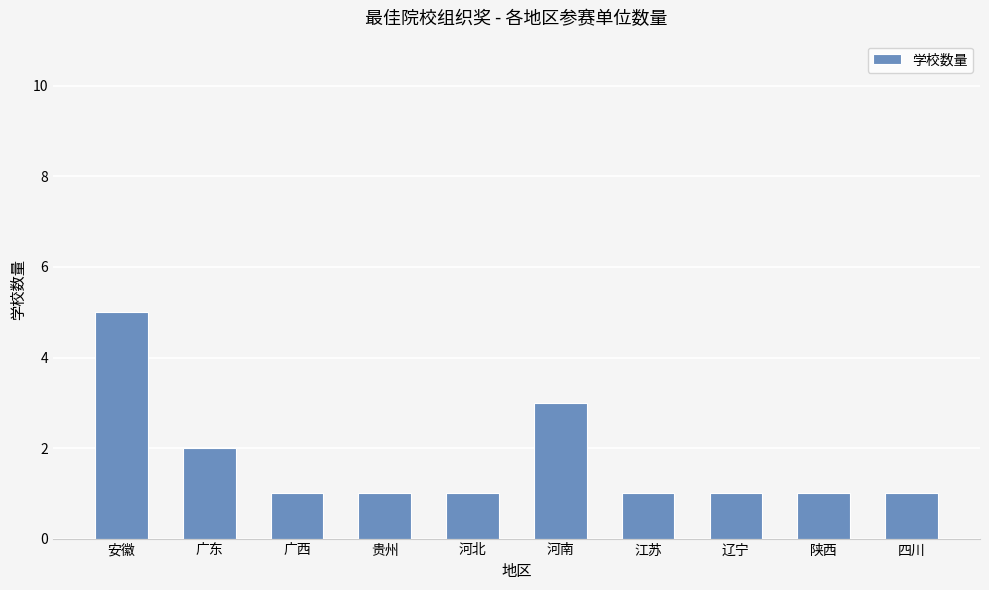

How many values are between 1 and 2?

8